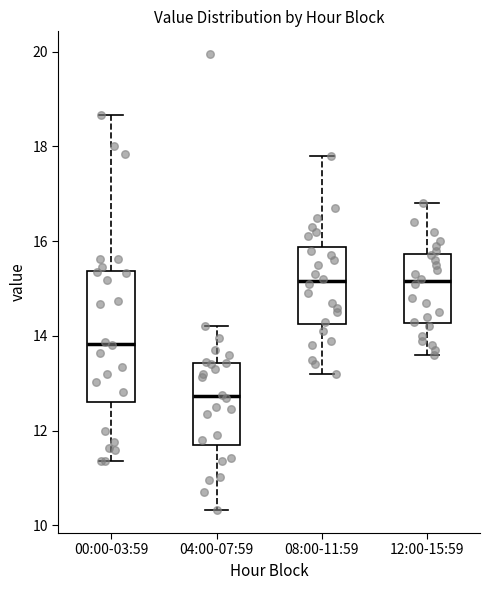

Where is the lower edge of the box for 08:00-11:59 on the y-axis? The values are not printed on the chart, so give them approximately, as read against the axis.

14.2